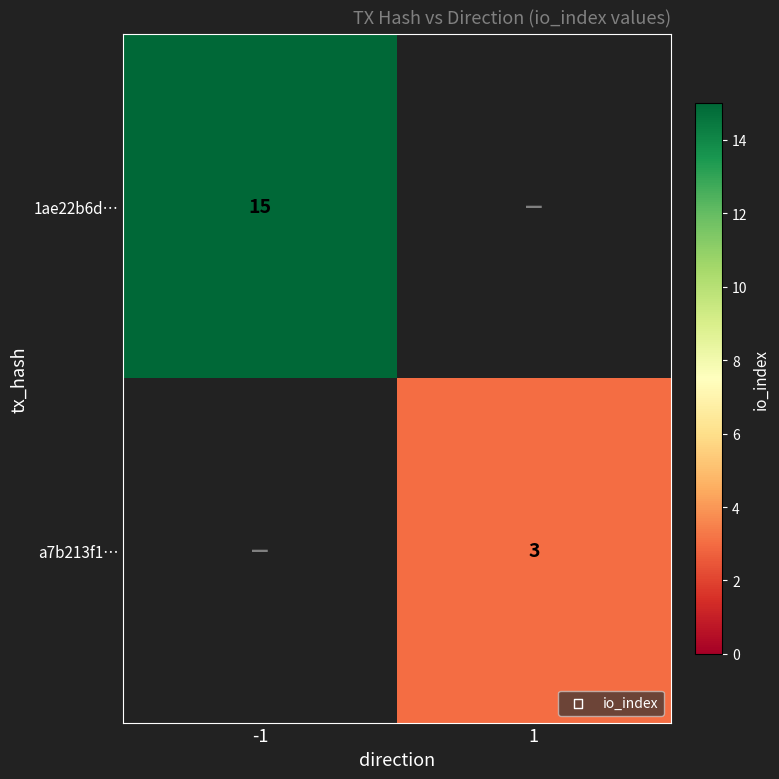

Which has a higher value, 1 or -1?

-1